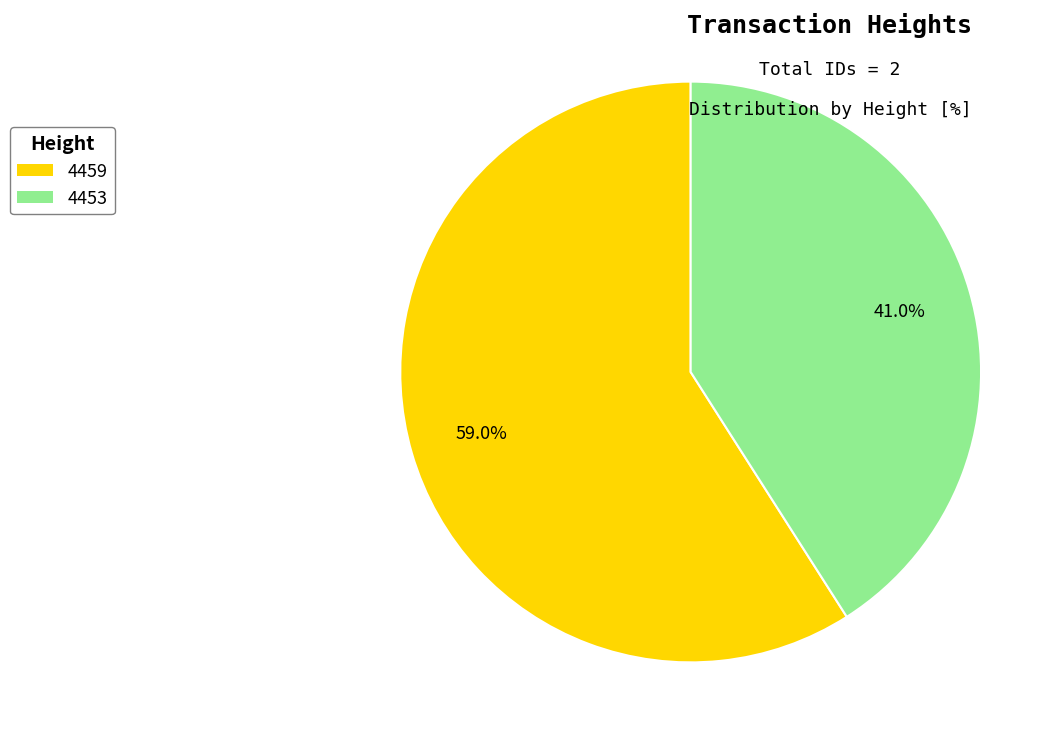

Does 4453 account for over 50% of the chart?

No